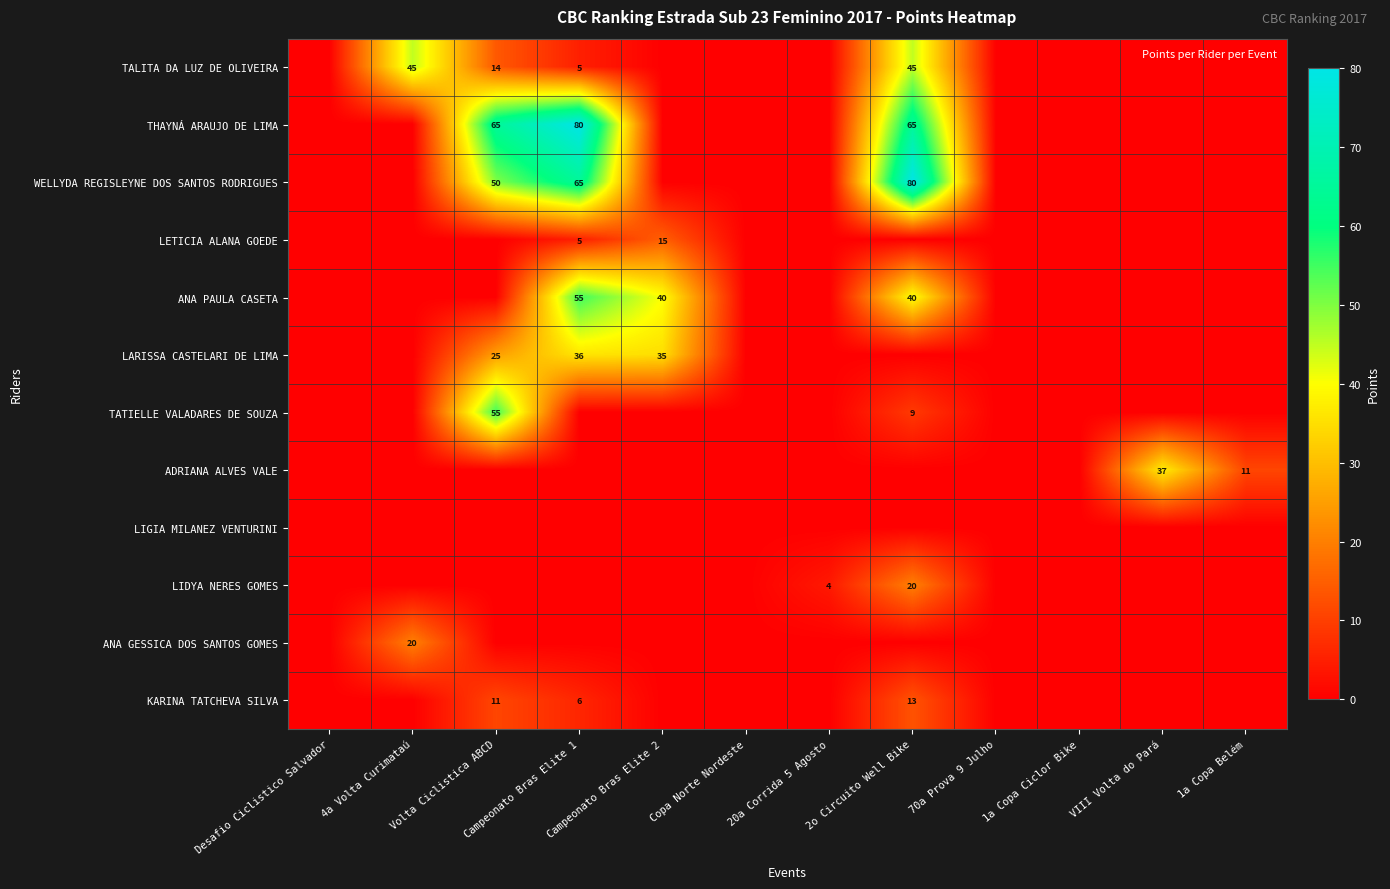

What is the sum of the KARINA TATCHEVA SILVA values at Desafio Ciclistico Salvador and Volta Ciclistica ABCD?

11